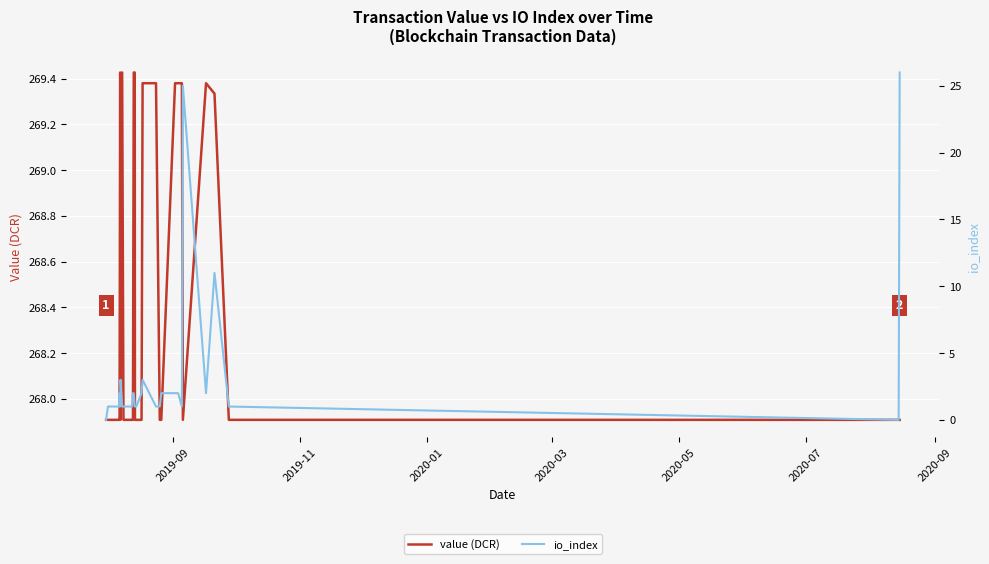

True or false: value (DCR) has more than 2 points higher than both neighbors.

True